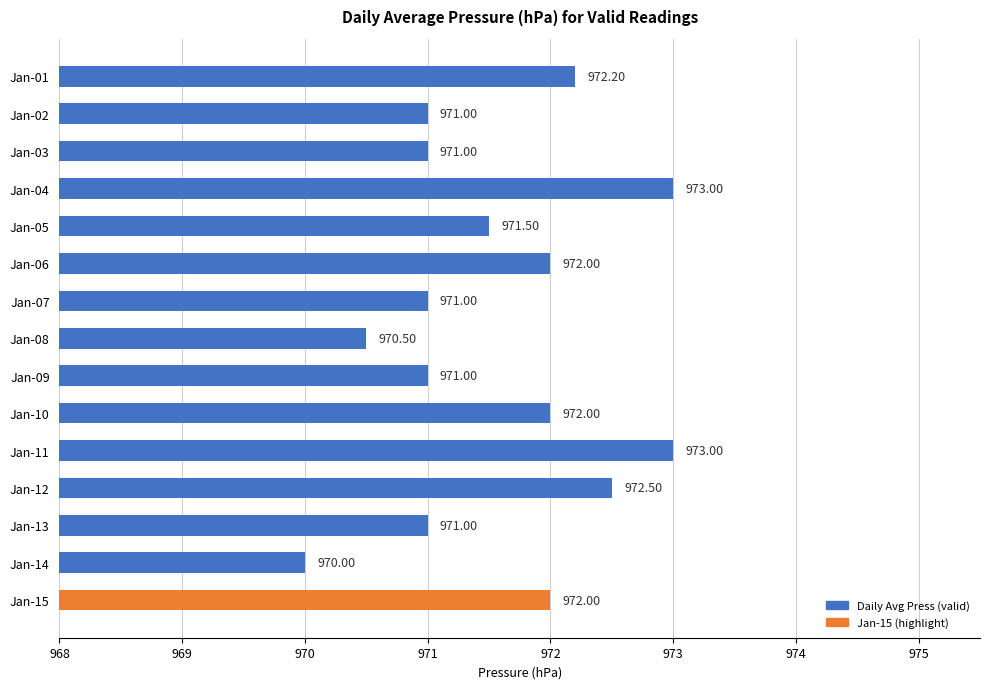

How many bars are there in total?

15